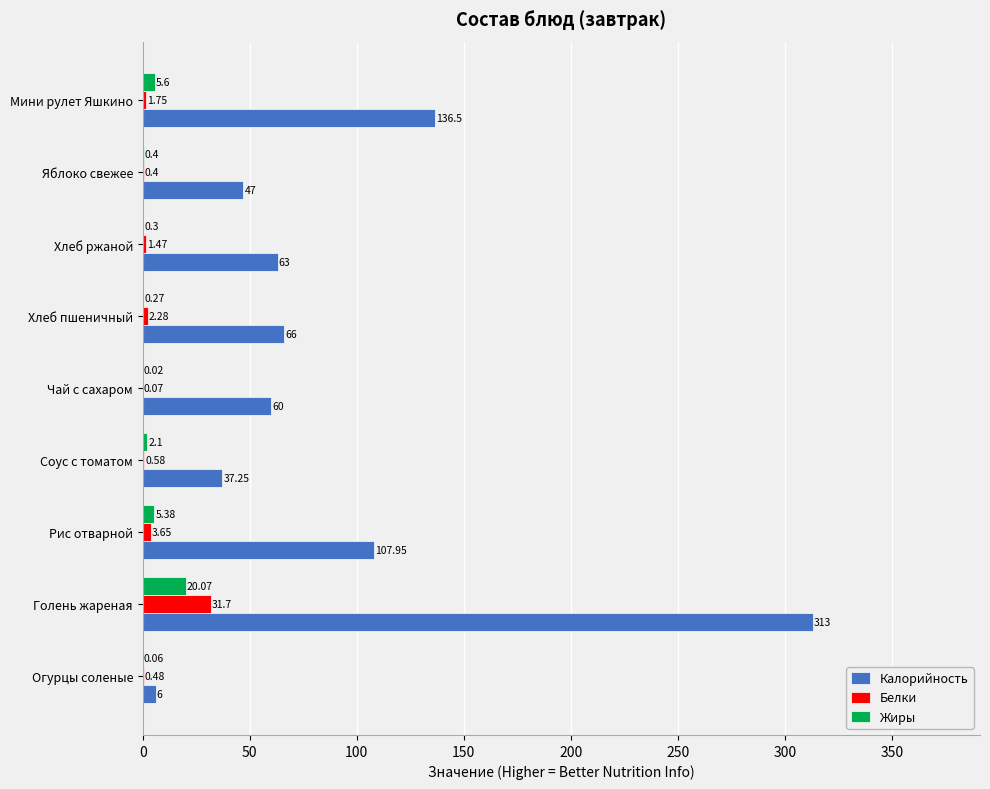

What is the sum of the Белки values at Рис отварной and Хлеб ржаной?

5.1